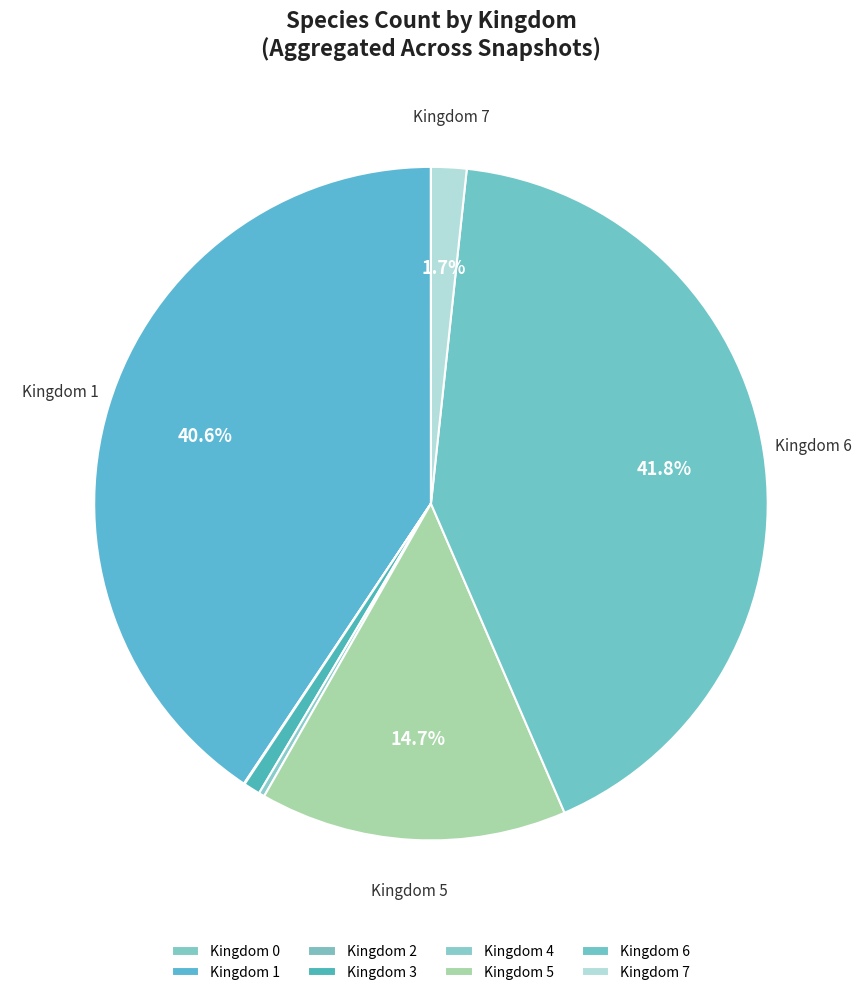

How many slices are in this pie chart?

8